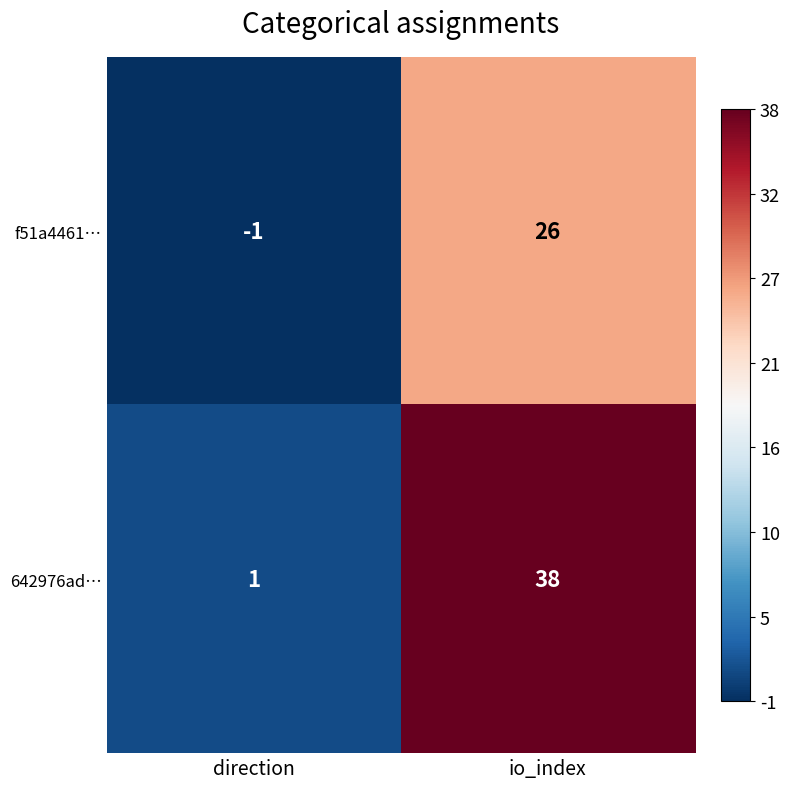

Is it true that 642976ad… equals 10 at io_index?

False